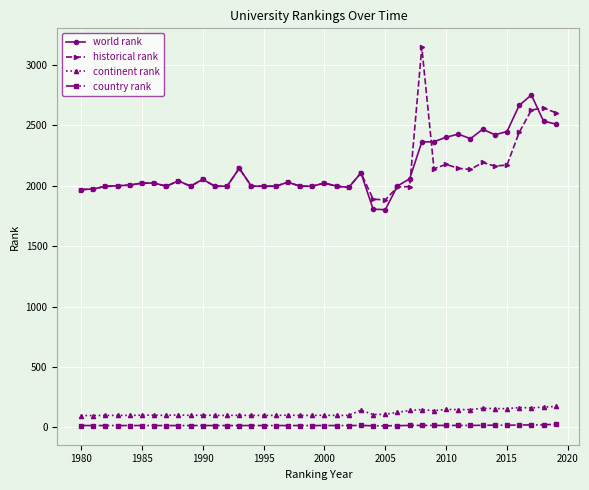

What is the difference between the maximum and minimum values in the world rank series?

949.0